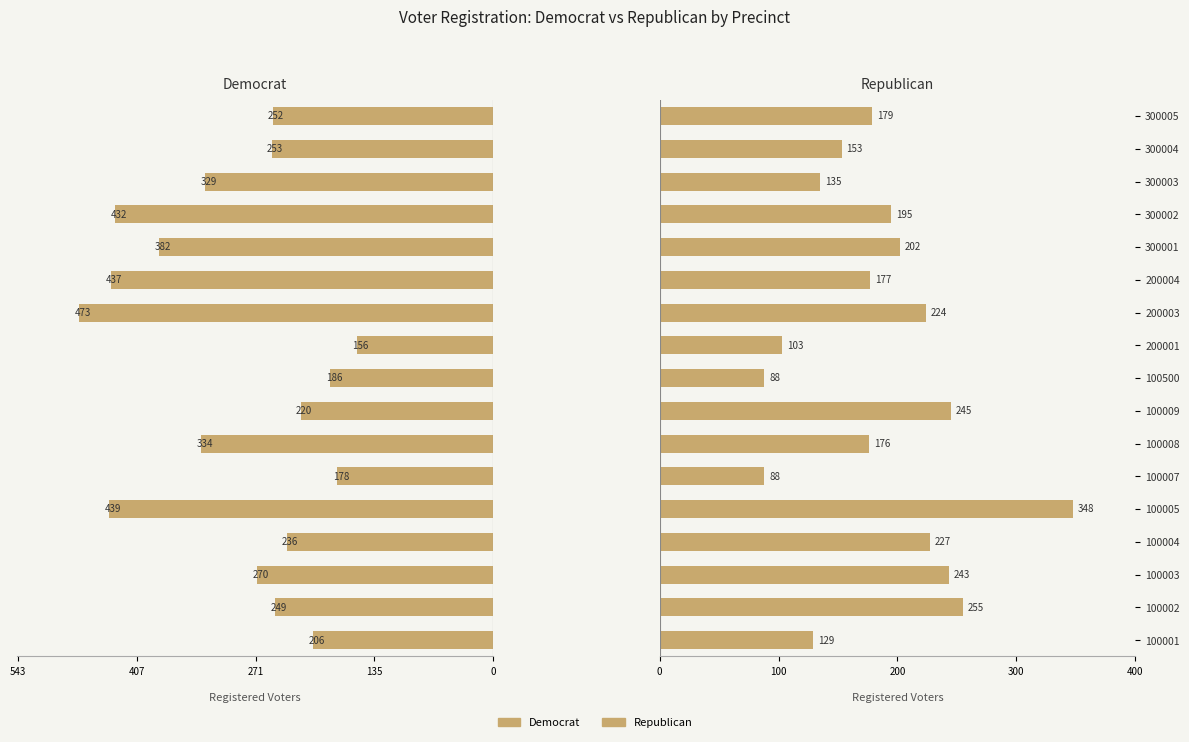

List the series in order of their peak value, lowest first.

Republican, Democrat